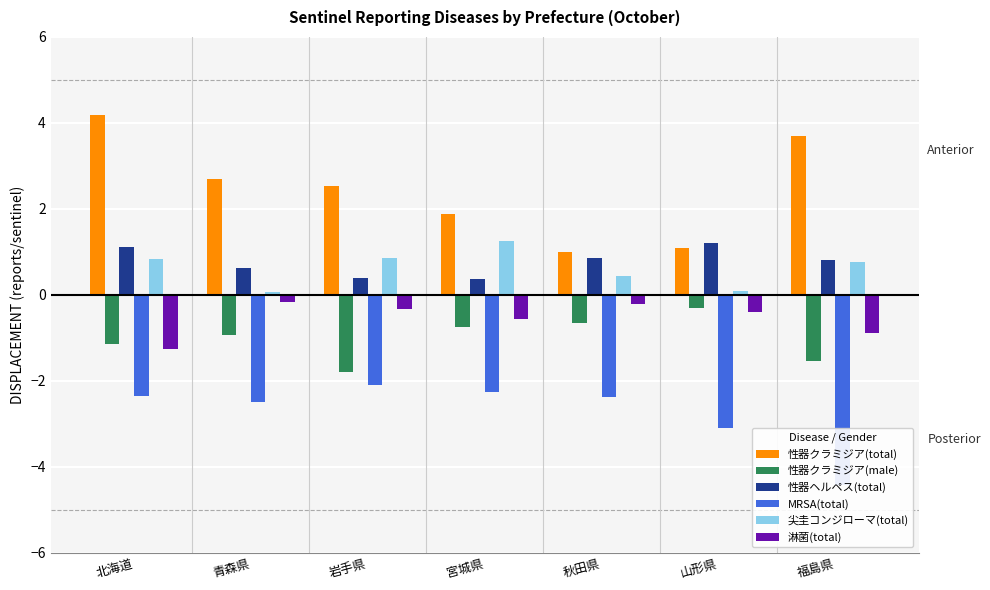

What are all the series names shown in the legend?

性器クラミジア(total), 性器クラミジア(male), 性器ヘルペス(total), MRSA(total), 尖圭コンジローマ(total), 淋菌(total)